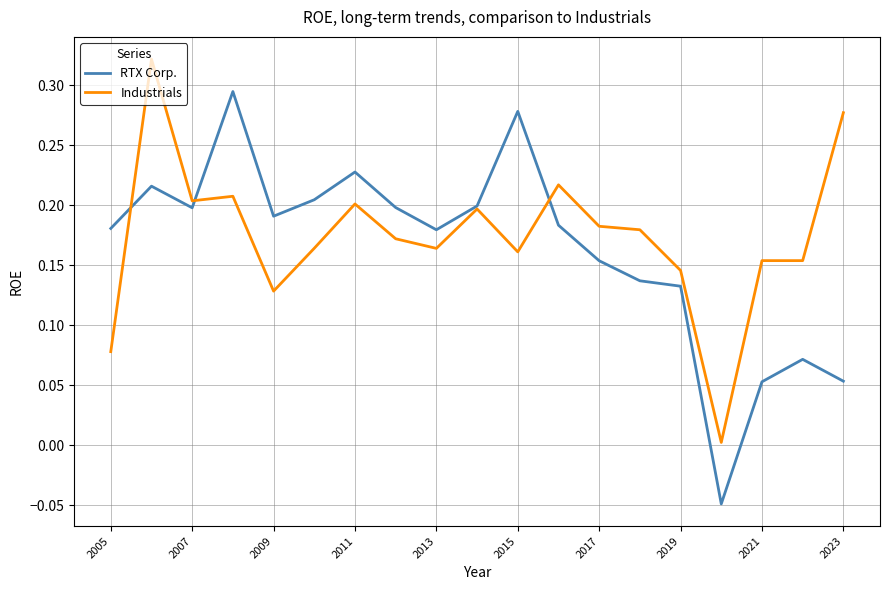

Rank the series by their maximum value, from lowest to highest.

RTX Corp., Industrials